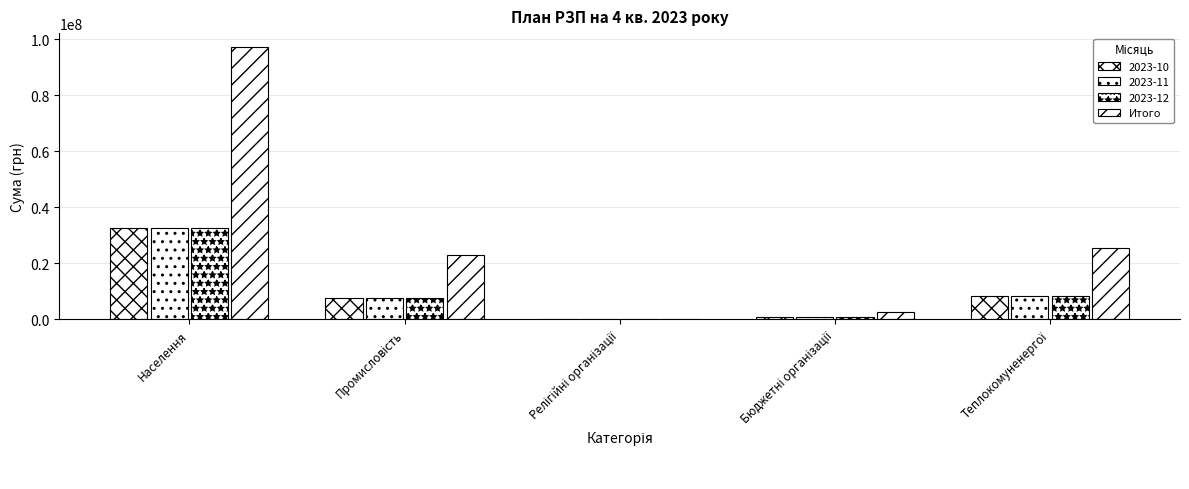

How many series are shown in this chart?

4